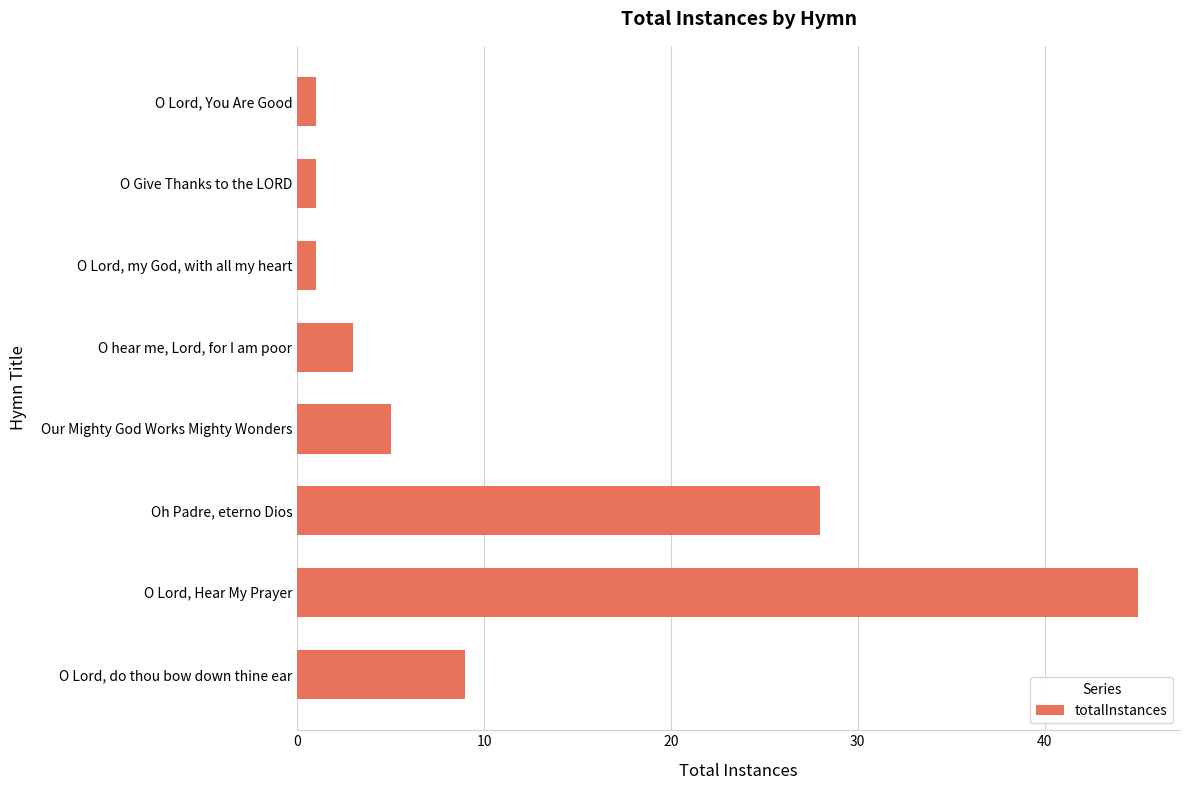

The chart shows a value of 6 at O Lord, do thou bow down thine ear. True or false?

False